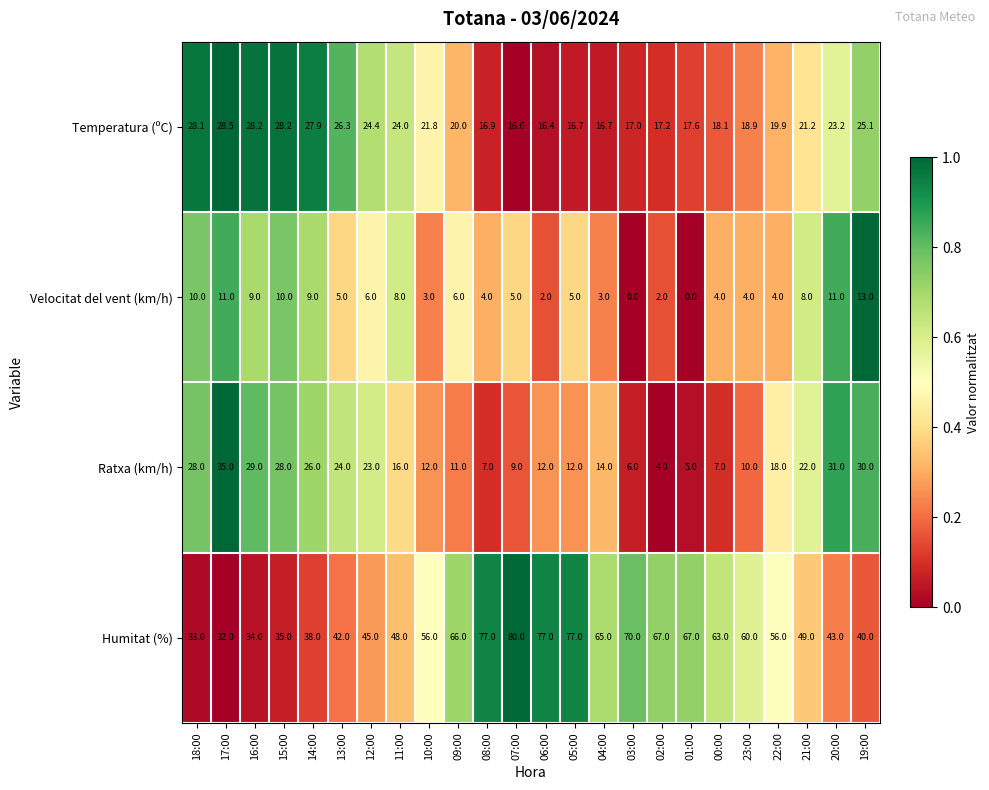

At which label does Humitat (%) reach its minimum?

17:00